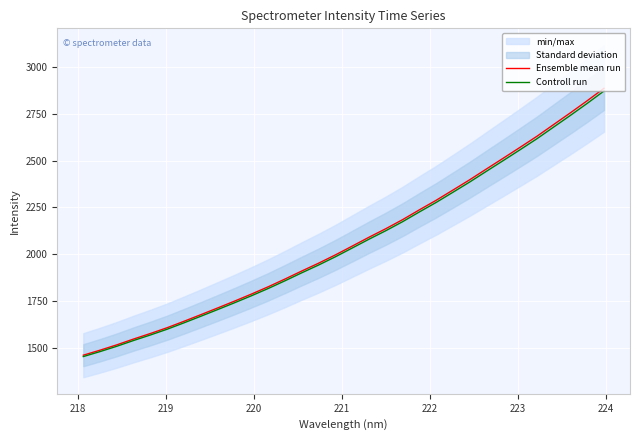

What is the sum of all Ensemble mean run values?

66393.1